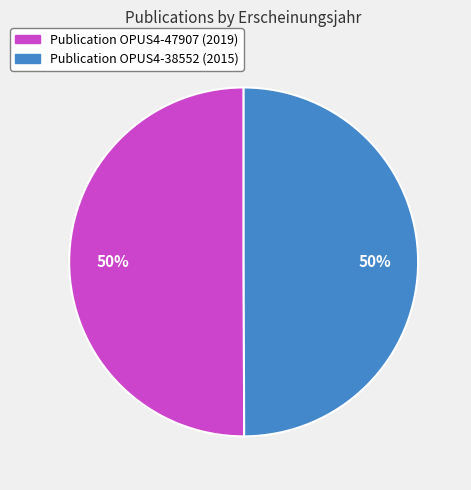

To the nearest percent, what is the average slice percentage?

50%